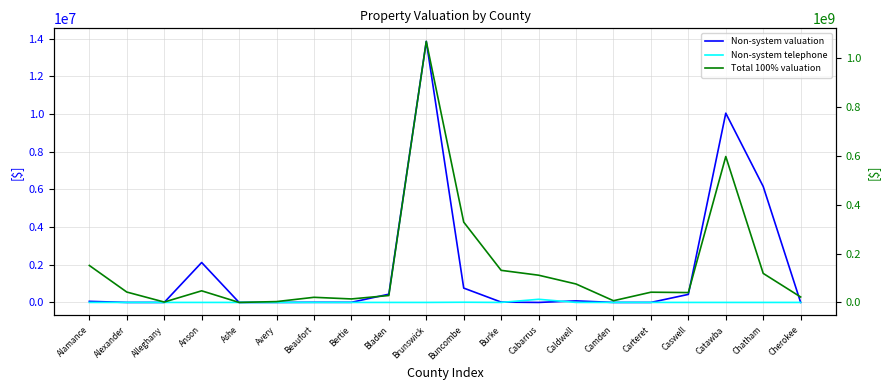

Which series has the widest spread of values?

Total 100% valuation